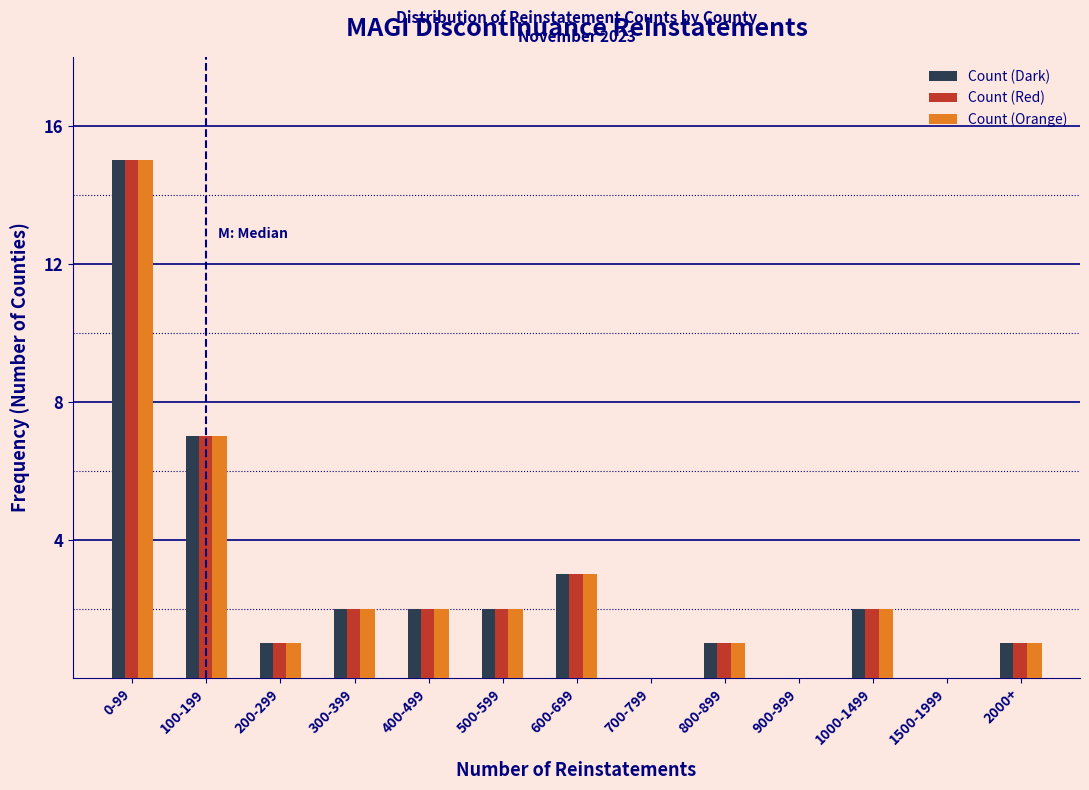

What is the greatest value displayed?

15